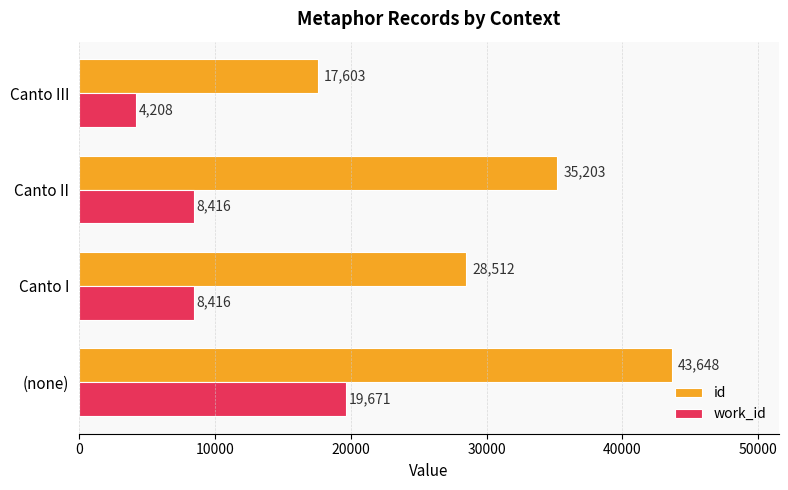

What is the difference between the maximum and second lowest values in the id series?

15136